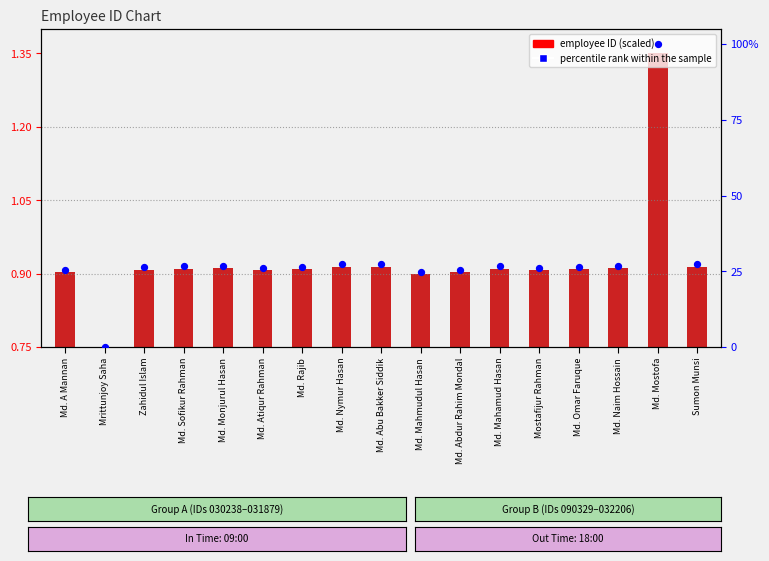

At which category is the sum across all series the highest?

Md. Mostofa